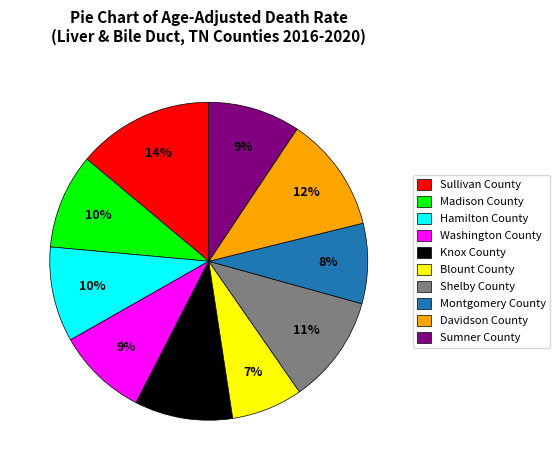

The Montgomery County slice represents 8% of the pie. True or false?

True